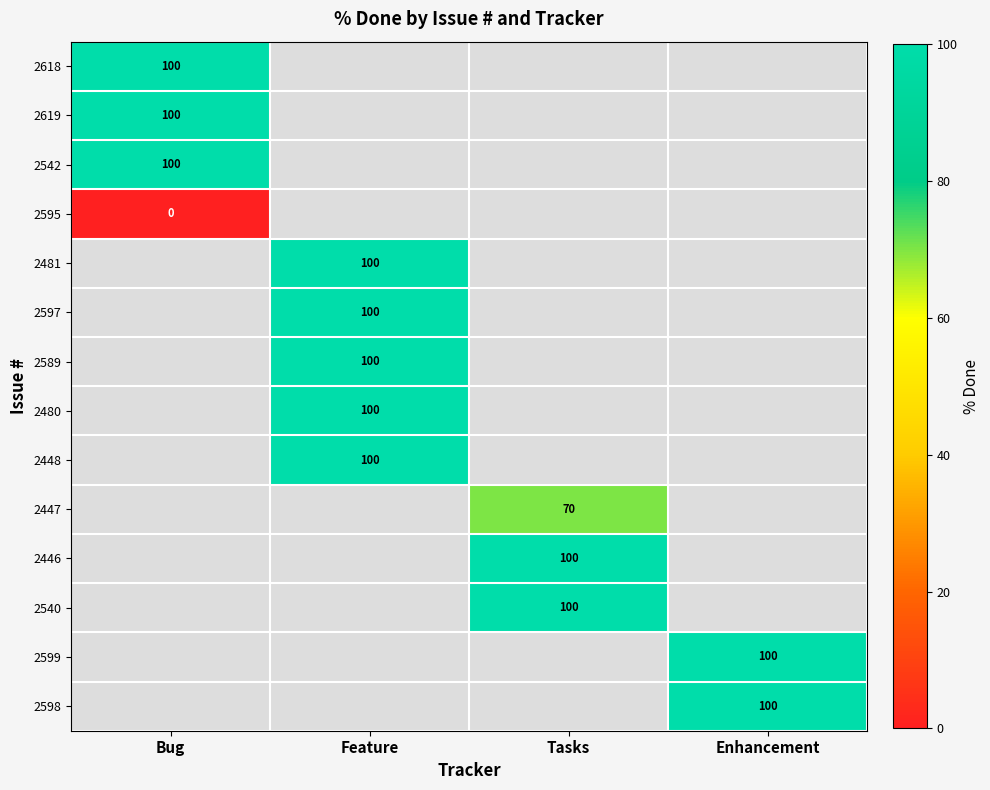

Is it true that 2542 equals 179 at Bug?

False